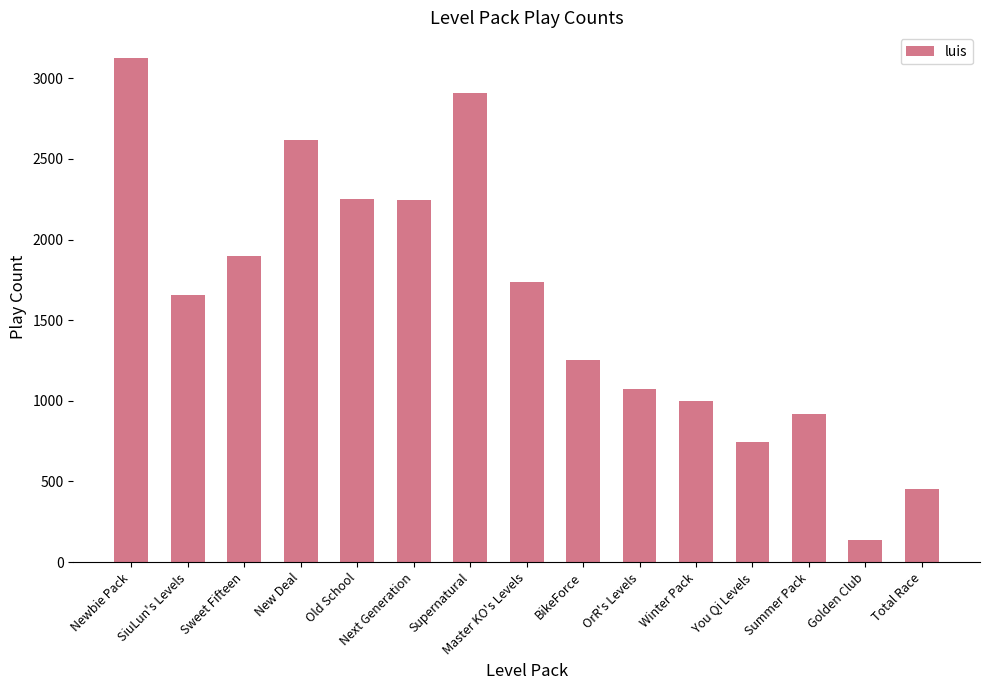

At which label does the data first exceed 1657?

Newbie Pack